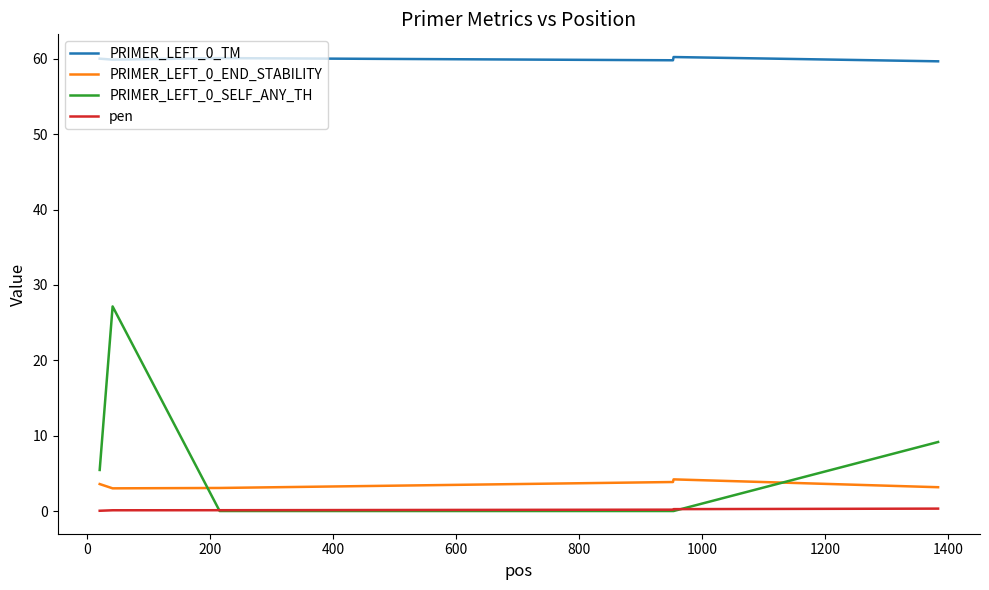

True or false: PRIMER_LEFT_0_SELF_ANY_TH and PRIMER_LEFT_0_TM cross at least once.

False